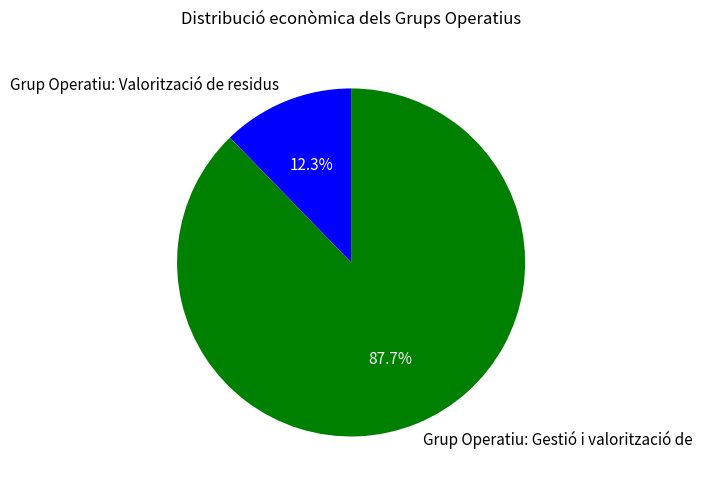

What percentage is the Grup Operatiu: Gestió i valorització de slice, to the nearest percent?

88%